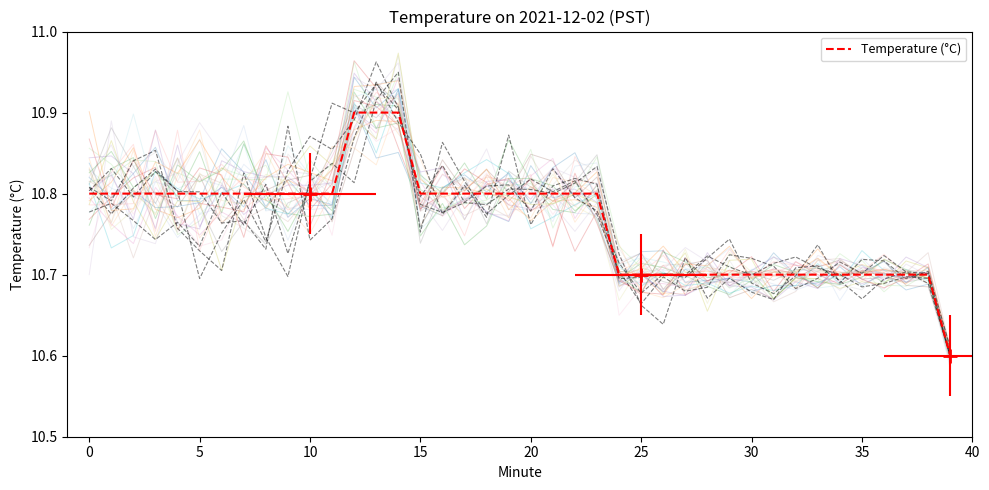

Count the values in the range 10 to 11.

40